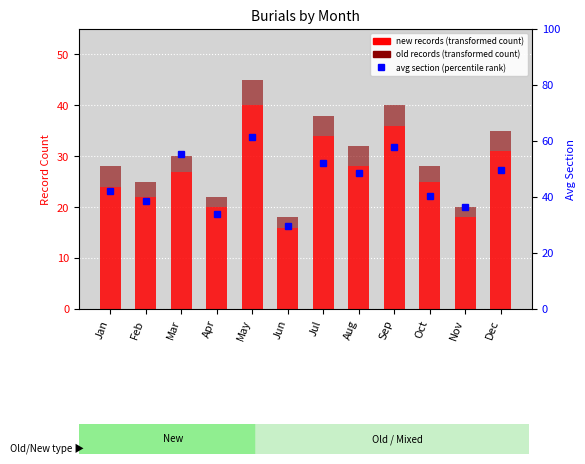

Is the value of New (transformed count) at Sep greater than the value of Old (transformed count) at Jan?

Yes